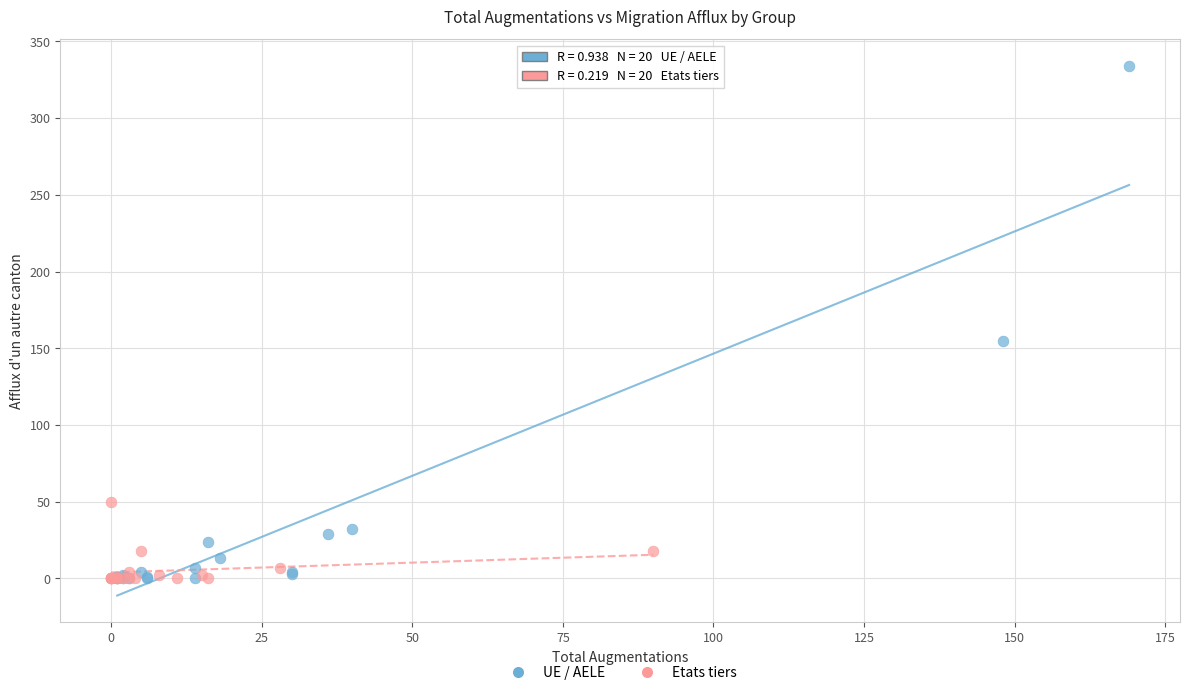

Which series reaches the maximum Y coordinate?

UE / AELE